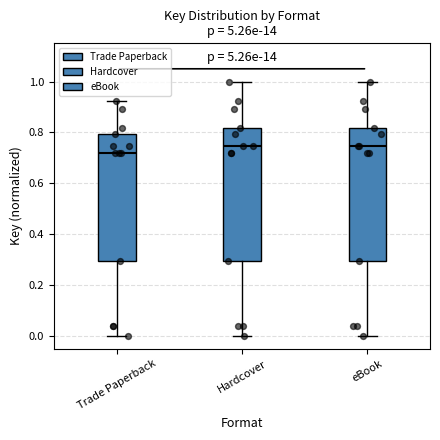

Where does the lower whisker of the box for eBook end on the y-axis? The values are not printed on the chart, so give them approximately, as read against the axis.

0.00